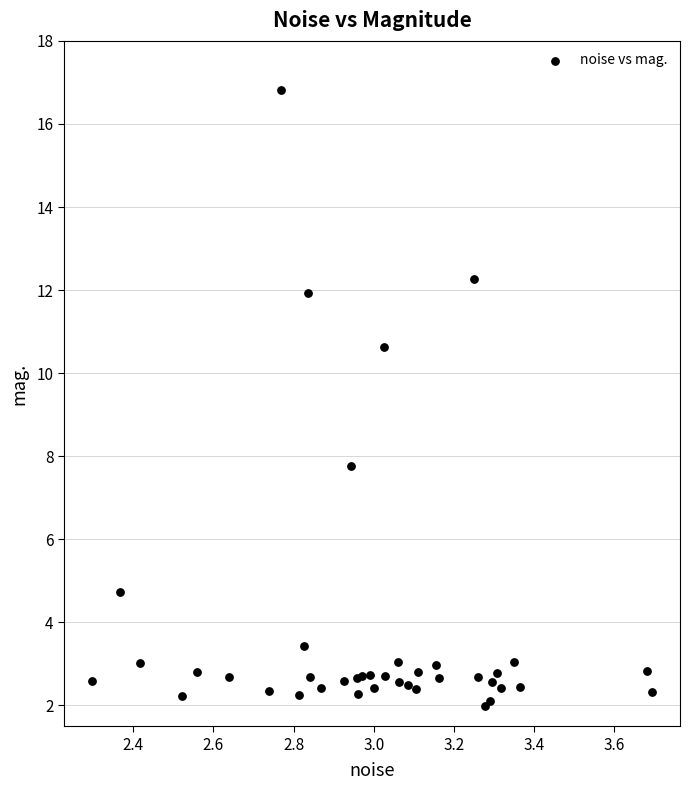

What Y value in the scatter plot is closest to 9?

7.8